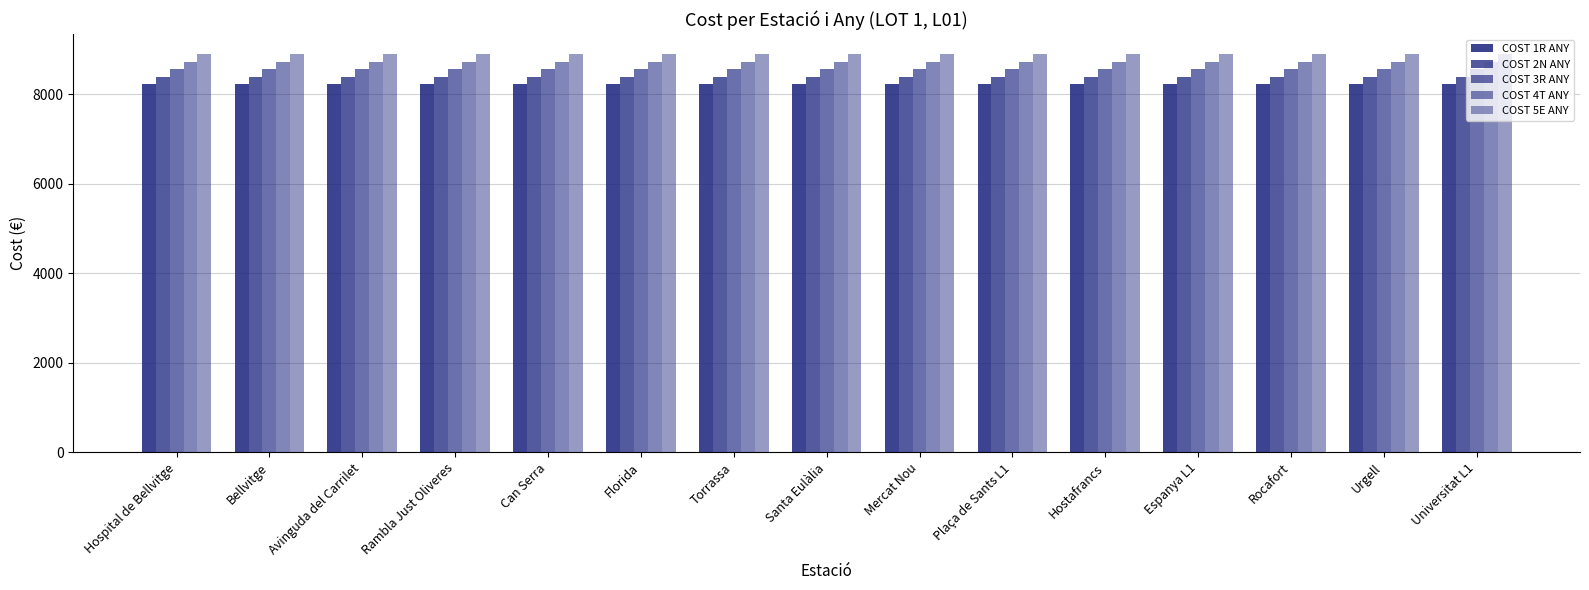

What is the total value across all series at Florida?

42819.2